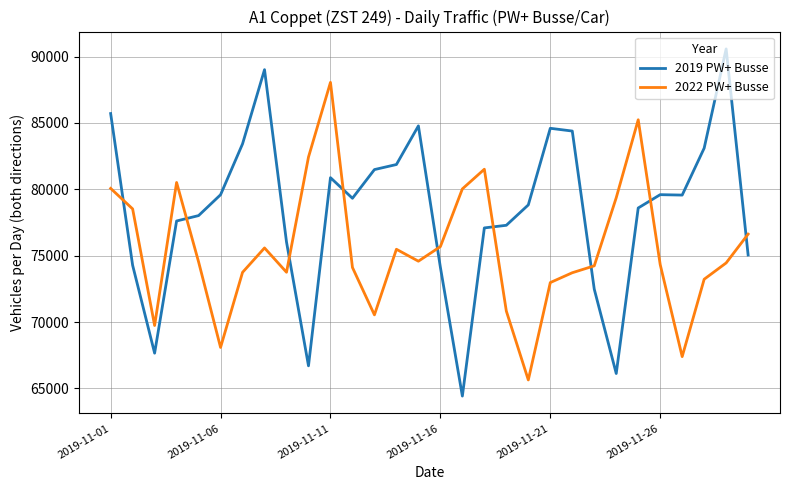

True or false: 2022 PW+ Busse and 2019 PW+ Busse cross at least once.

True